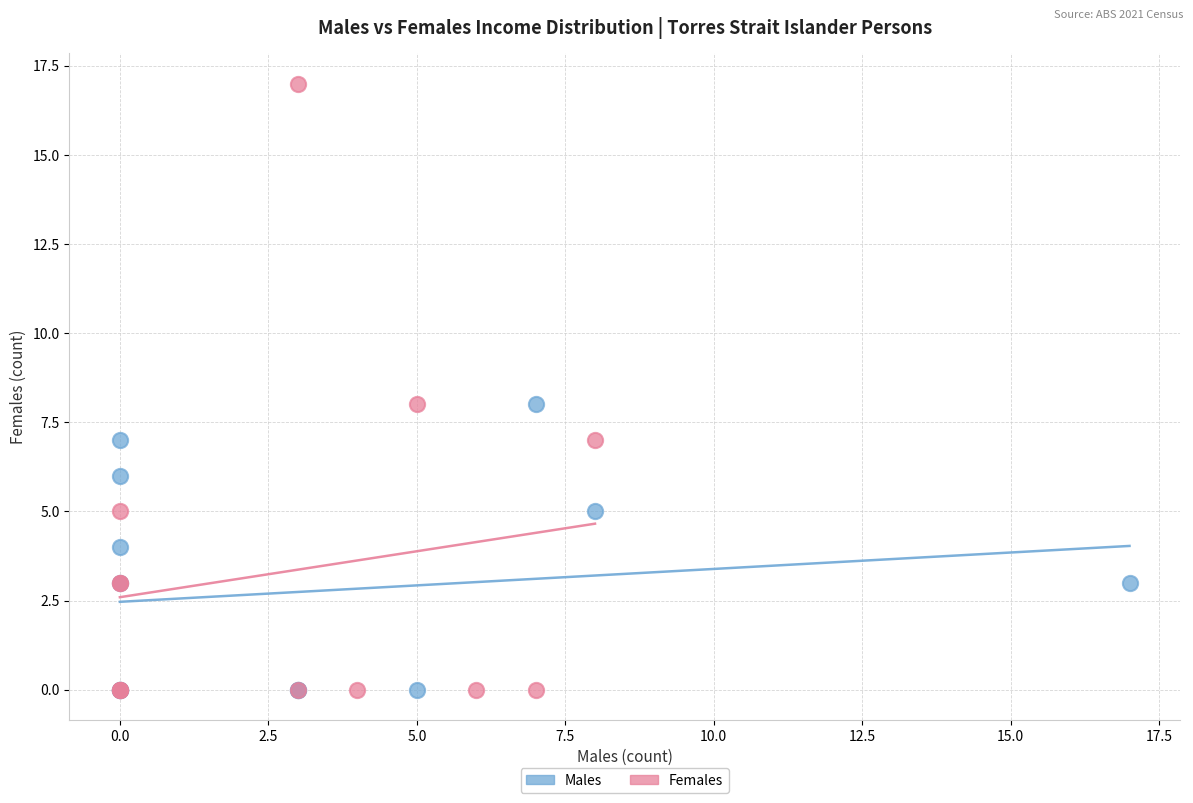

Which series has the widest spread of Y values?

Females